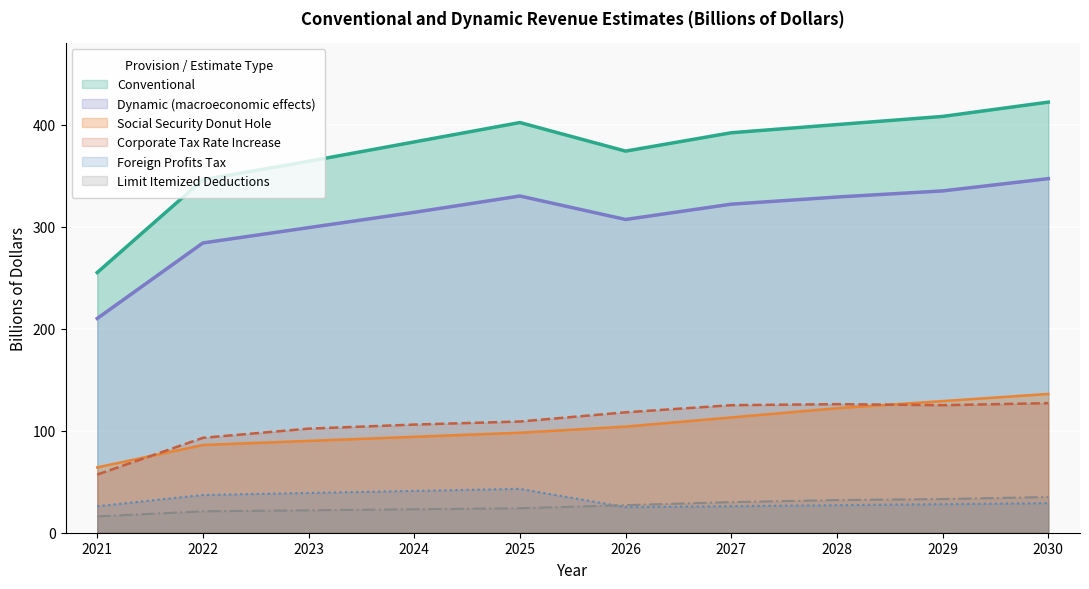

Does the chart display data point markers on the line(s)?

No